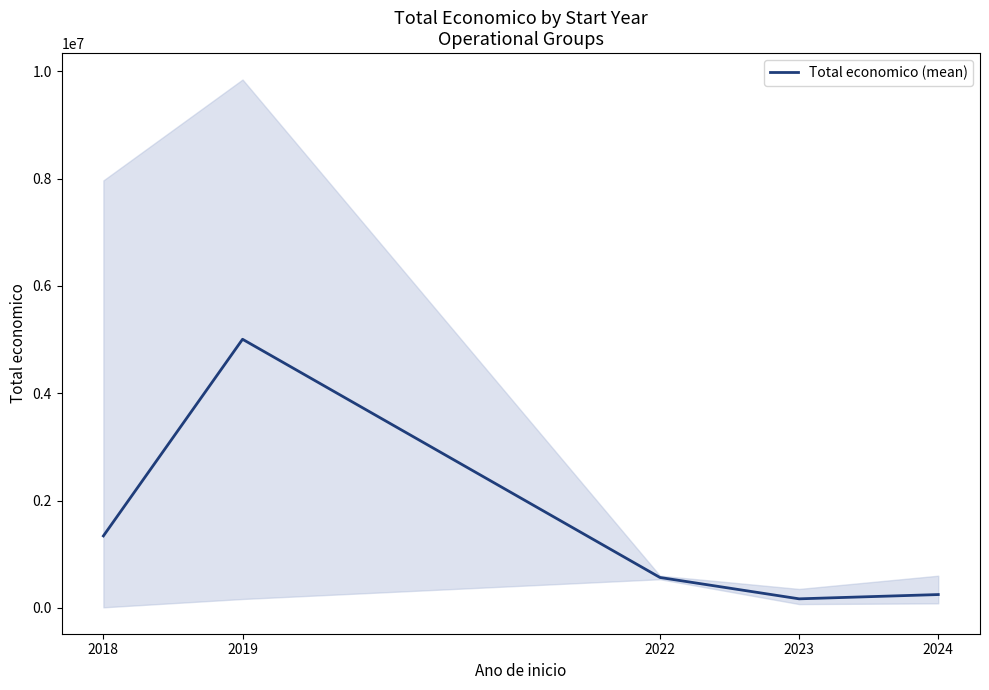

What is the difference between the maximum and second lowest values?

4758718.5